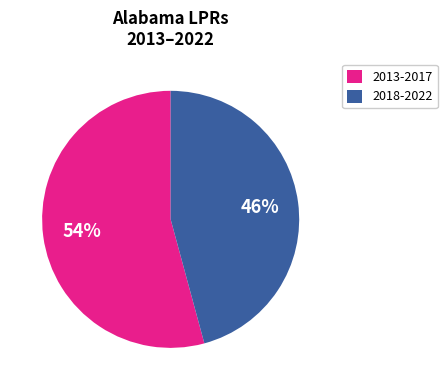

To the nearest percent, what is the difference between the largest and smallest slice percentages?

8%